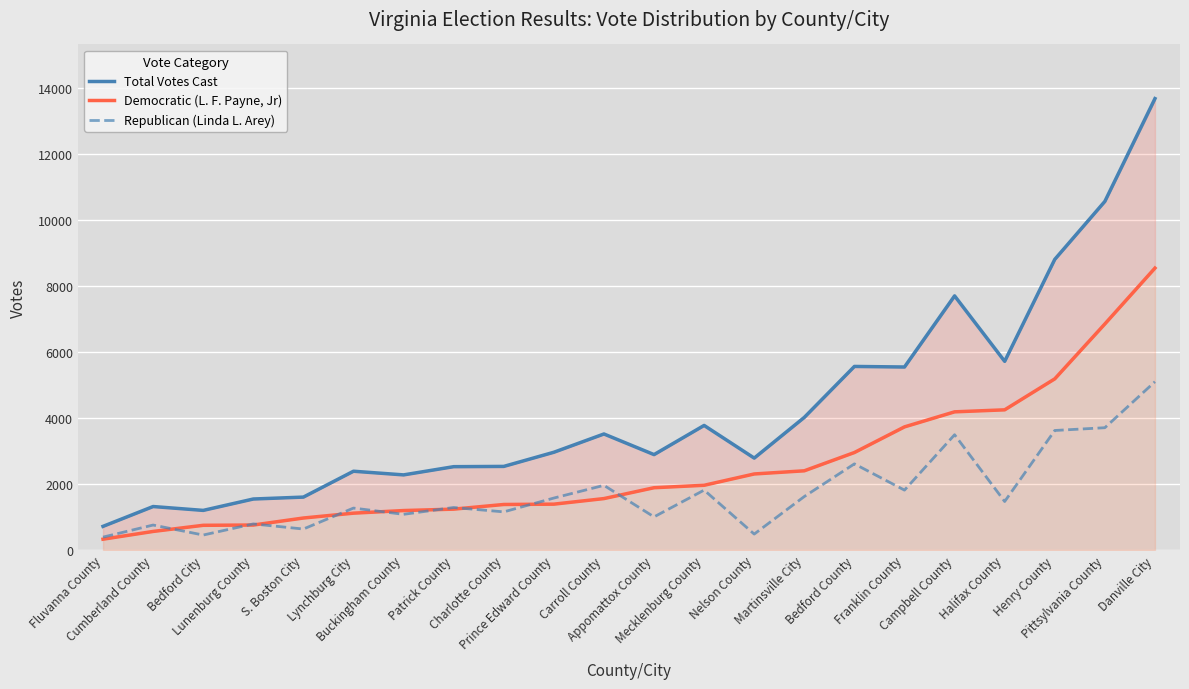

Reading right to left, list all the values displayed in this chart.

Total Votes Cast: 13680	10565	8807	5717	7701	5545	5562	4018	2784	3774	2890	3515	2961	2532	2524	2275	2386	1602	1544	1199	1316	715
Democratic (L. F. Payne, Jr): 8543	6850	5186	4247	4186	3730	2953	2399	2303	1960	1886	1557	1388	1378	1237	1194	1115	968	755	747	561	326
Republican (Linda L. Arey): 5099	3705	3621	1468	3492	1813	2609	1619	481	1814	1002	1958	1573	1154	1287	1080	1269	634	789	452	755	389